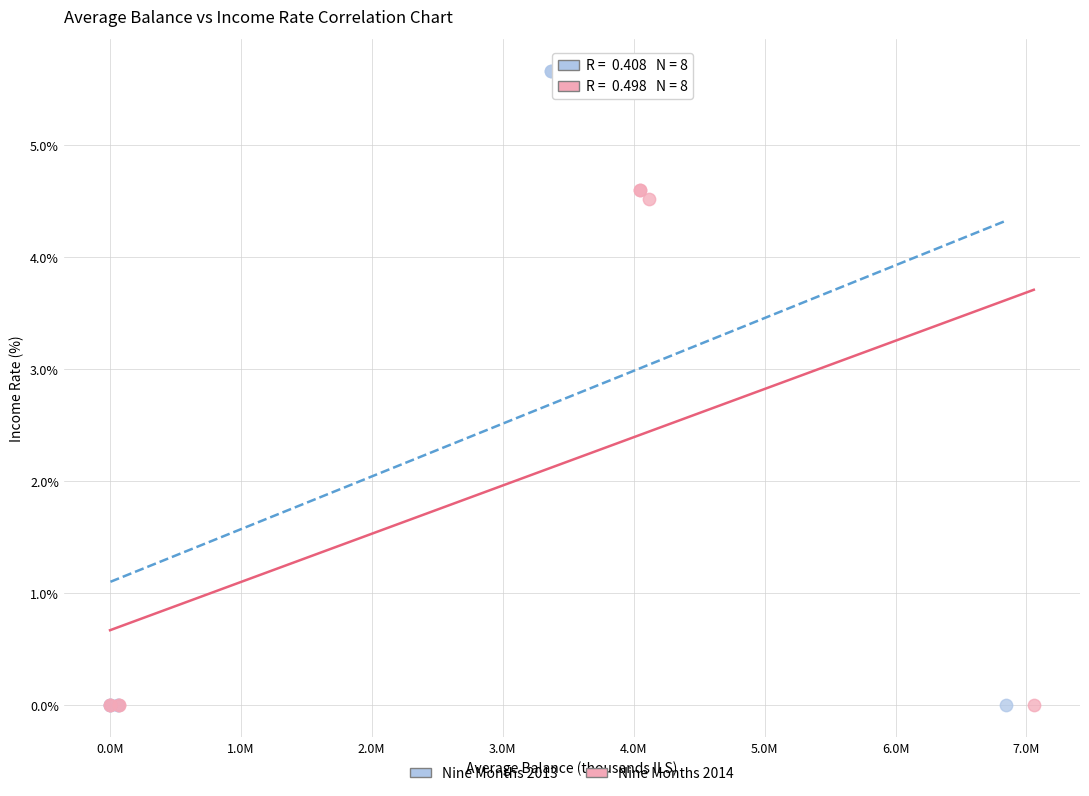

Which series reaches the maximum Y coordinate?

Nine Months 2013